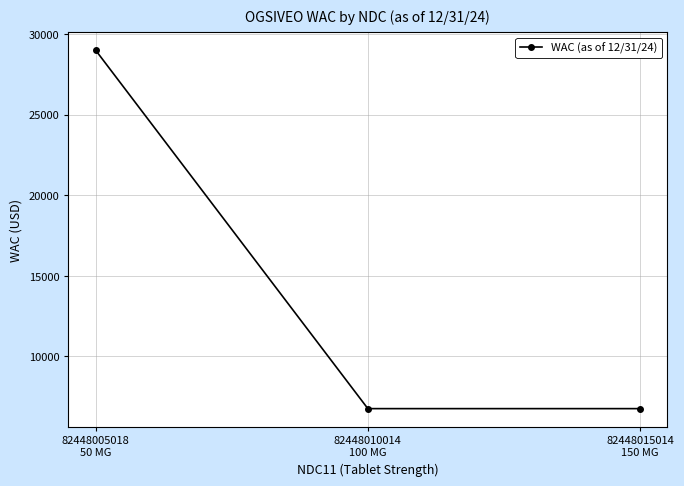

Reading left to right, extract all data points from this chart.

29000.0	6766.8	6766.8